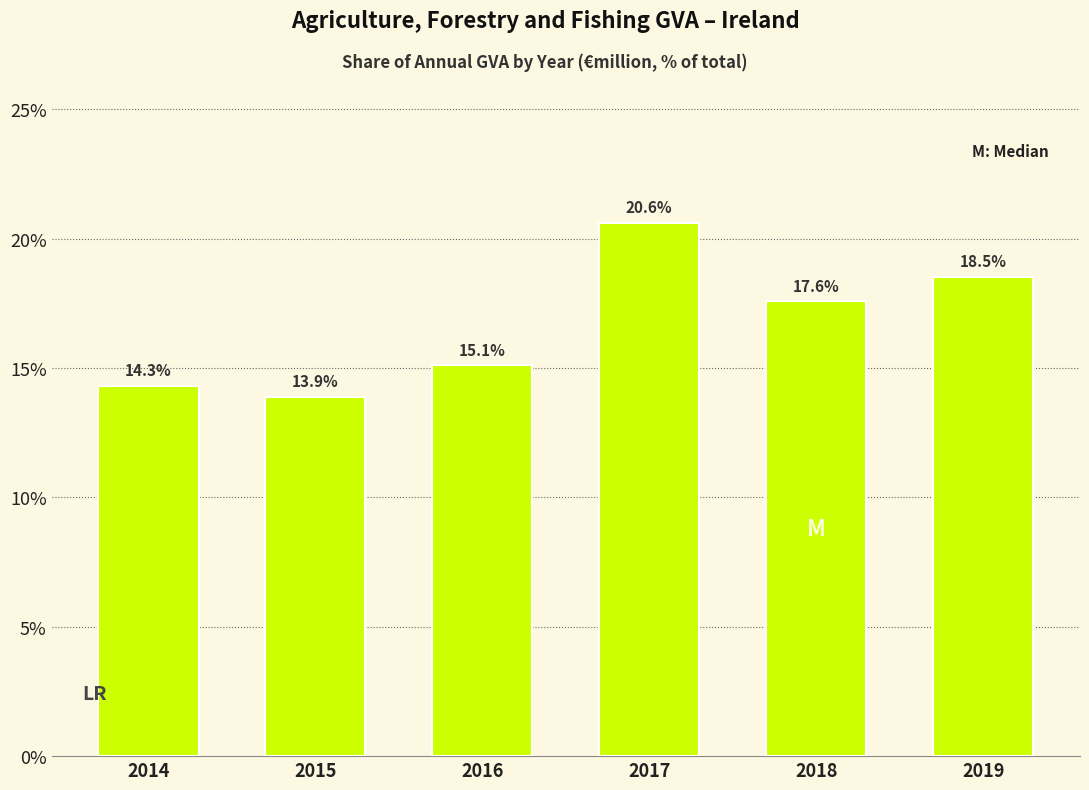

Reading left to right, list all the values displayed in this chart.

2014=14.3	2015=13.9	2016=15.1	2017=20.6	2018=17.6	2019=18.5